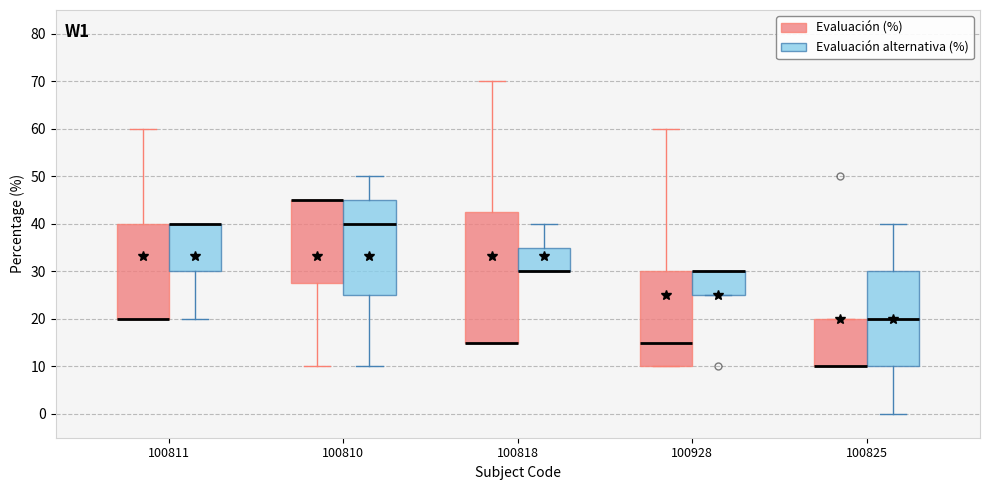

Where is the upper edge of the box for 100825 (Evaluación alternativa (%)) on the y-axis? The values are not printed on the chart, so give them approximately, as read against the axis.

30